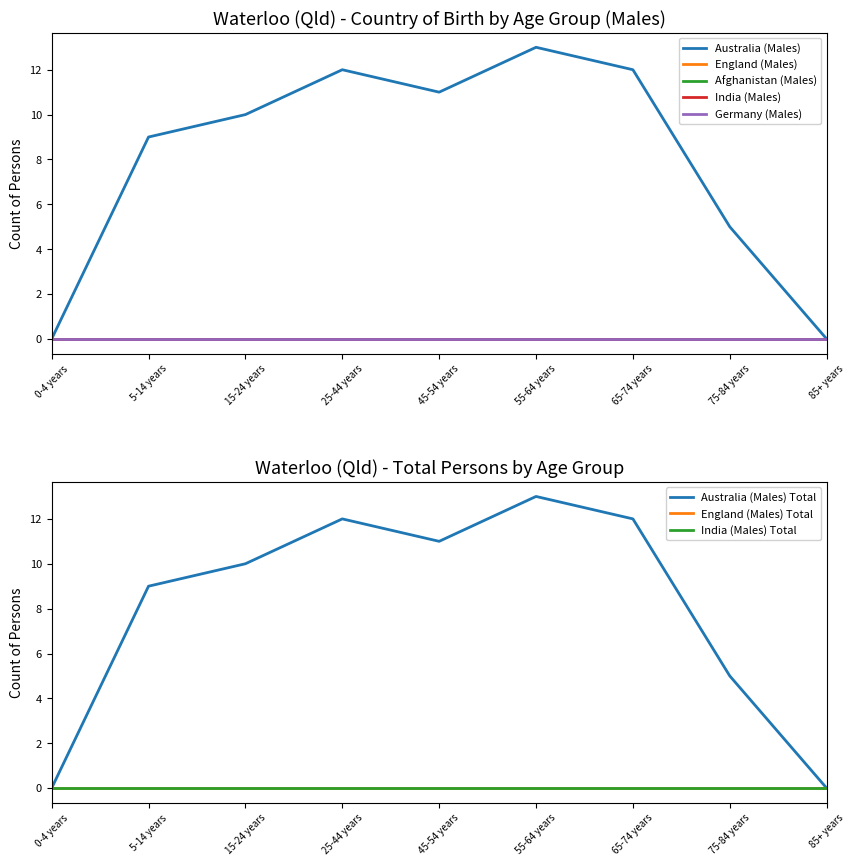

Rank the series at 75-84 years from lowest to highest value.

England (Males), Afghanistan (Males), India (Males), Germany (Males), Australia (Males)